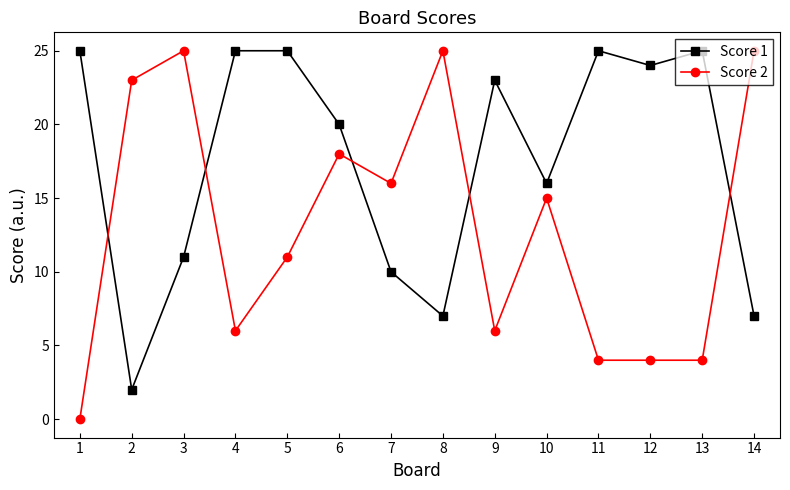

What is the value of the Score 2 point at the 10th from the left?

15